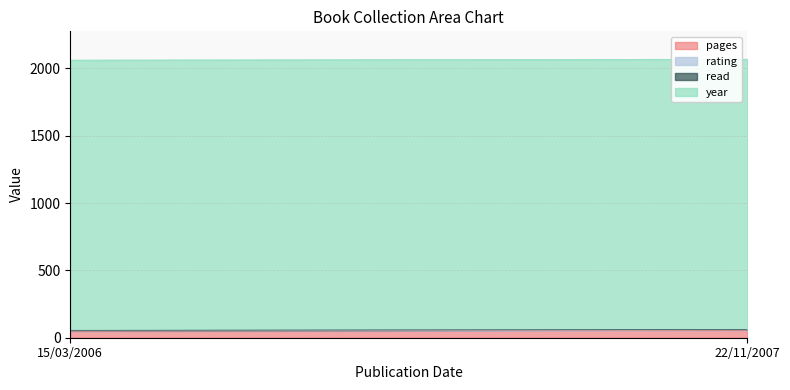

Does the chart have visible grid lines?

Yes